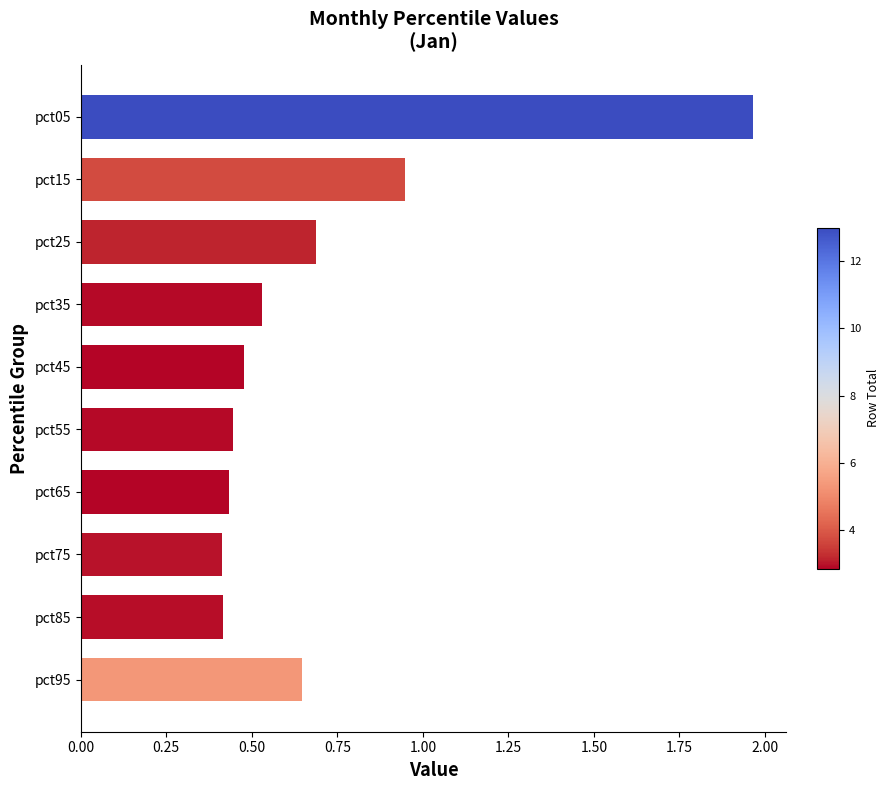

Which label corresponds to the largest value in the chart?

pct05